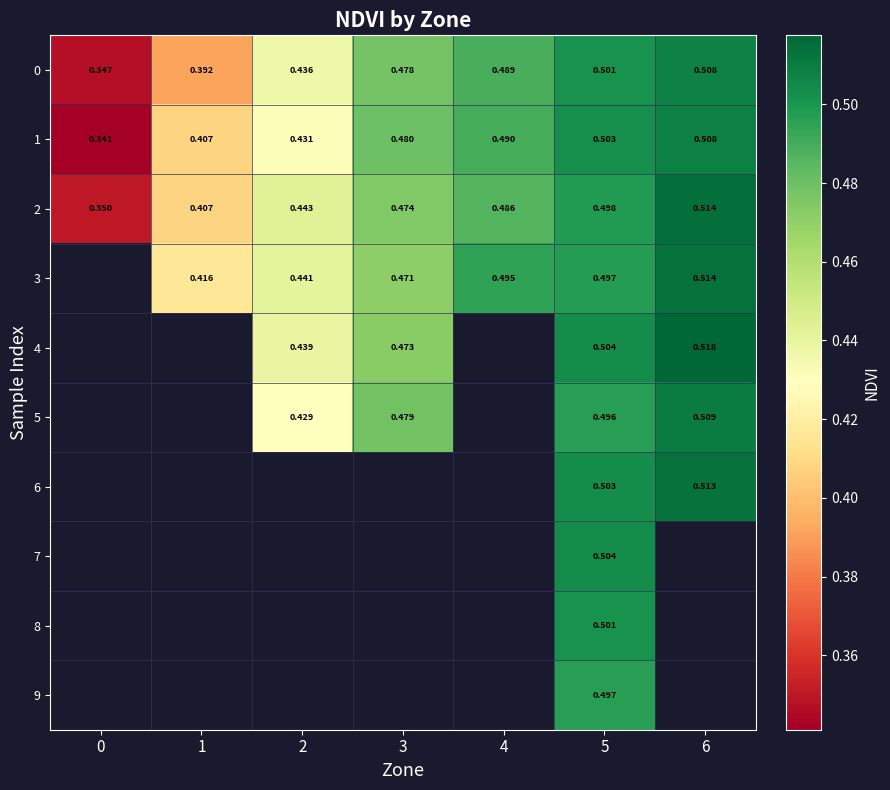

Is the value of 3 at 2 greater than the value of 2 at 3?

No